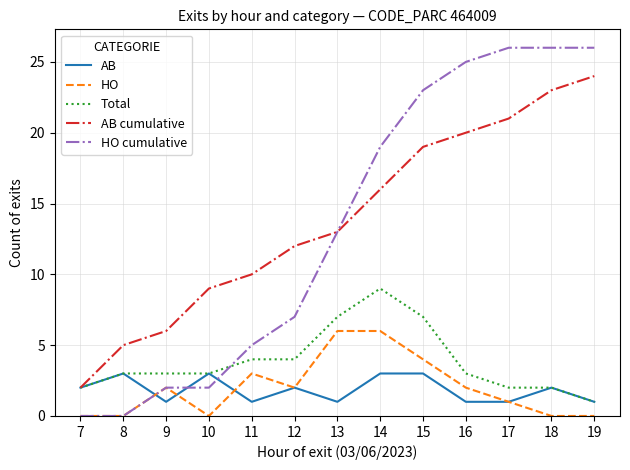

Reading right to left, what are all the values shown in this chart?

AB: 1	2	1	1	3	3	1	2	1	3	1	3	2
HO: 0	0	1	2	4	6	6	2	3	0	2	0	0
Total: 1	2	2	3	7	9	7	4	4	3	3	3	2
AB cumulative: 24	23	21	20	19	16	13	12	10	9	6	5	2
HO cumulative: 26	26	26	25	23	19	13	7	5	2	2	0	0